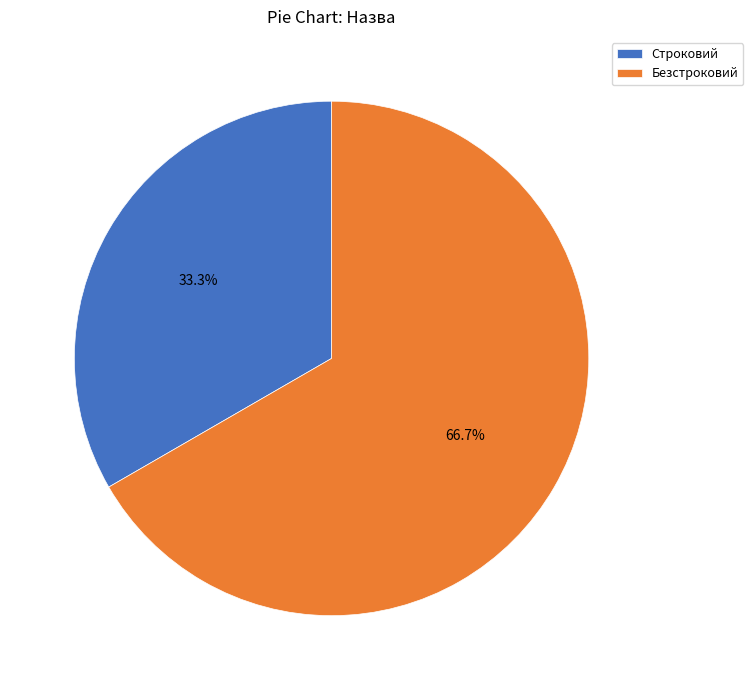

What portion of the pie excludes Строковий?

66.7%